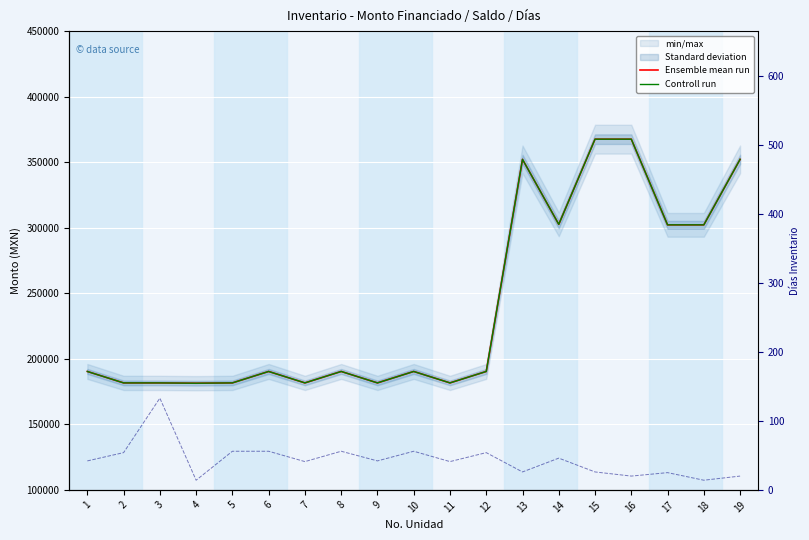

Rank the series by their maximum value, from highest to lowest.

Ensemble mean run, Controll run, DIAS INVENTARIO